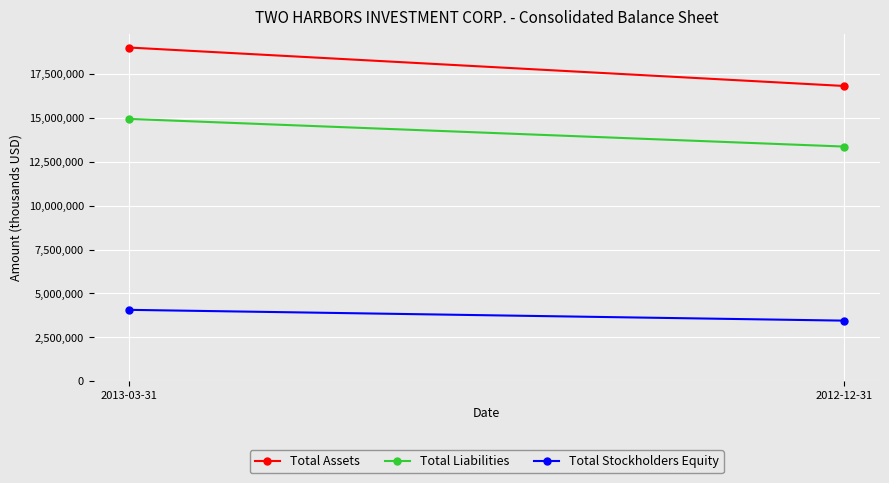

Reading right to left, list all the values displayed in this chart.

Total Assets: 2012-12-31=16813944	2013-03-31=19002891
Total Liabilities: 2012-12-31=13363367	2013-03-31=14937812
Total Stockholders Equity: 2012-12-31=3450577	2013-03-31=4065079